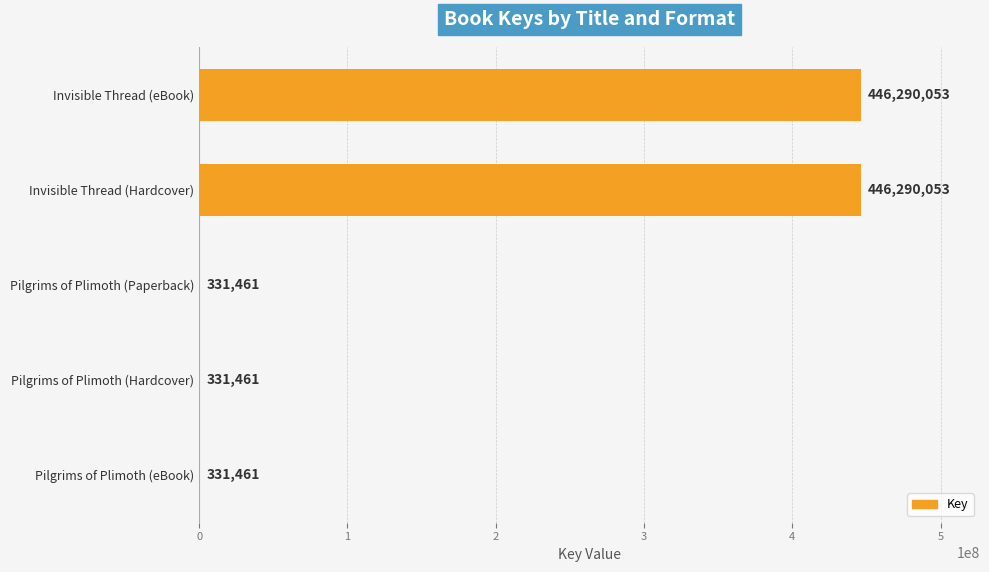

The chart shows a value of 446290053 at Invisible Thread (eBook). True or false?

True